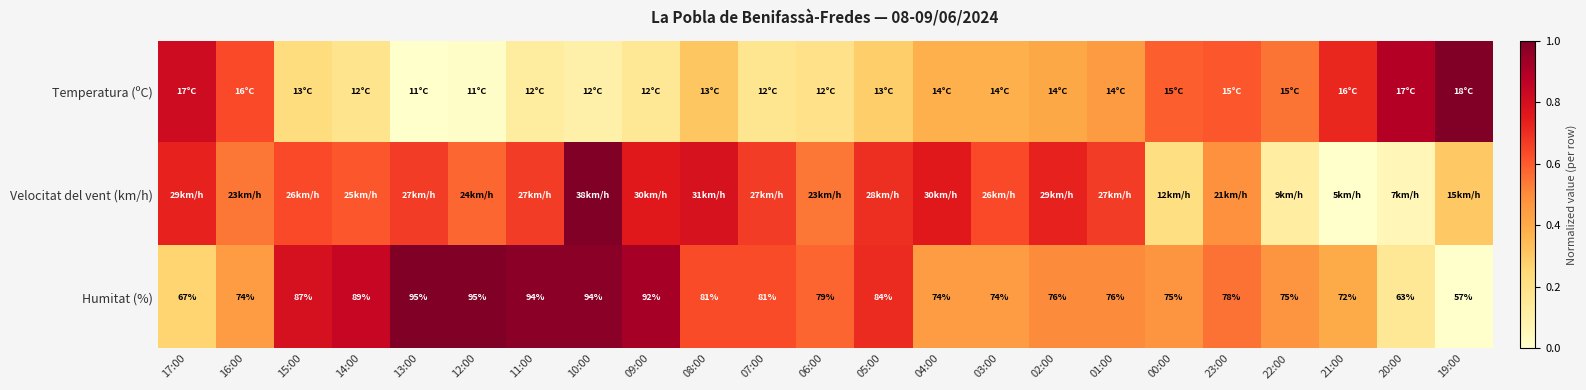

Which series has the largest total across all categories?

Humitat (%)